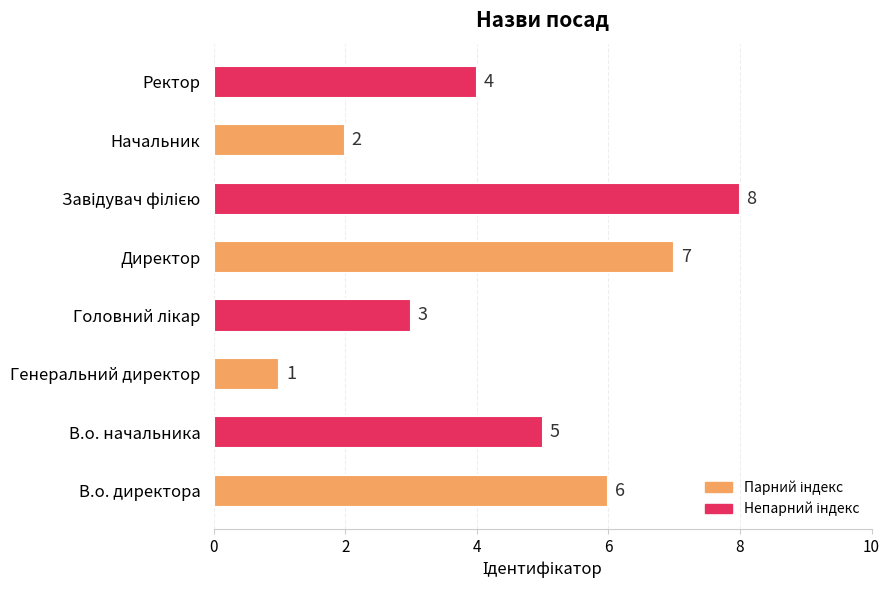

How many values are between 3 and 7?

5